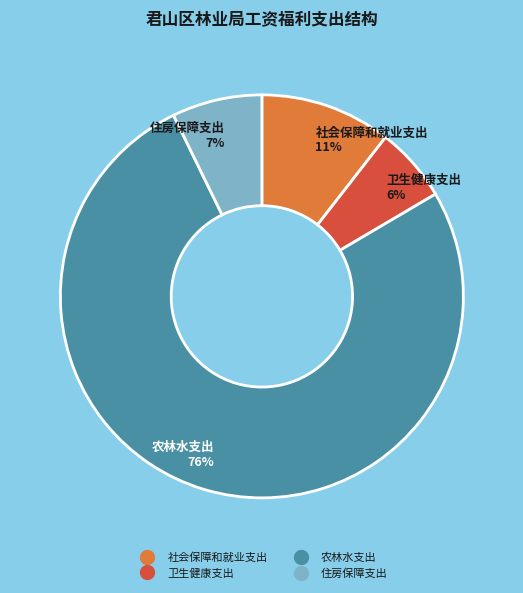

Which slice represents more than half of the pie?

农林水支出